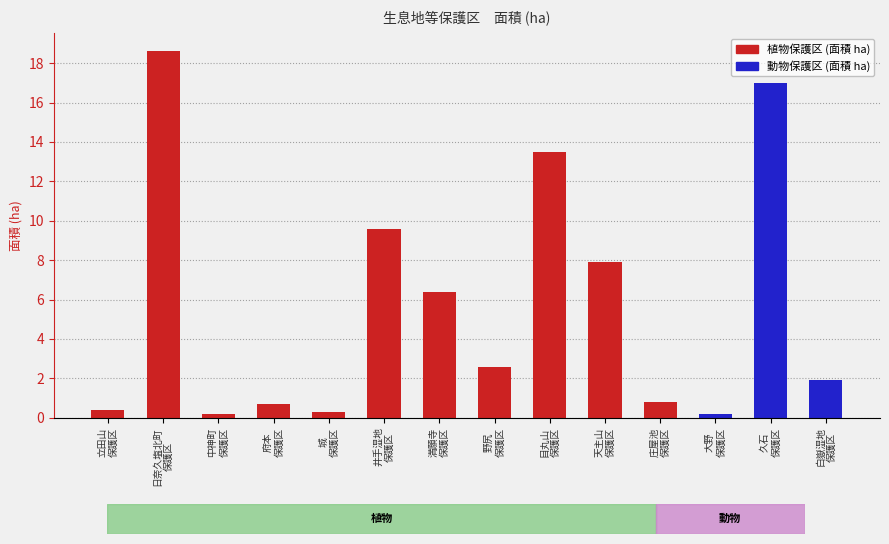

What is the sum of the values at 大野 and 府本?

0.9